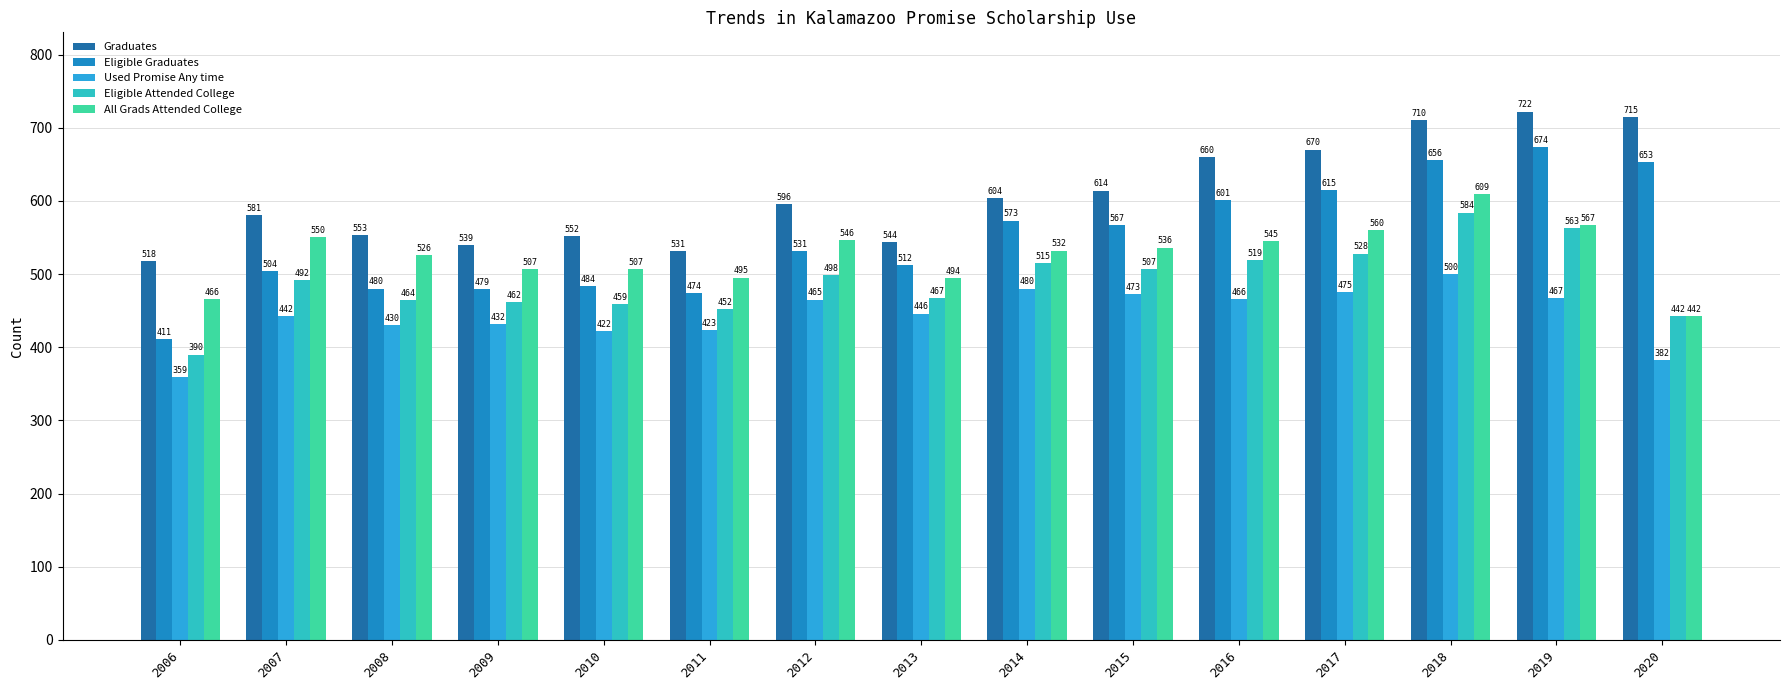

Which series has the largest range (max minus min)?

Eligible Graduates